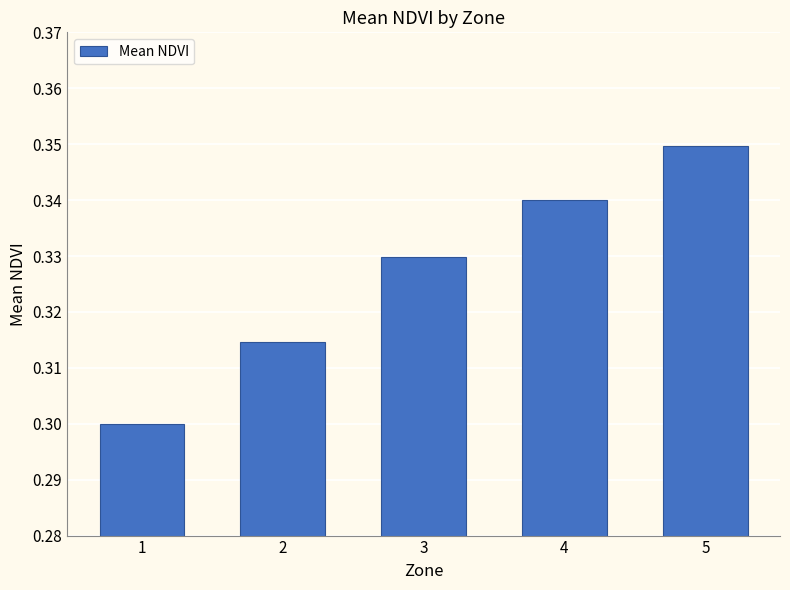

Is it true that the value at 3 is 0.1?

False